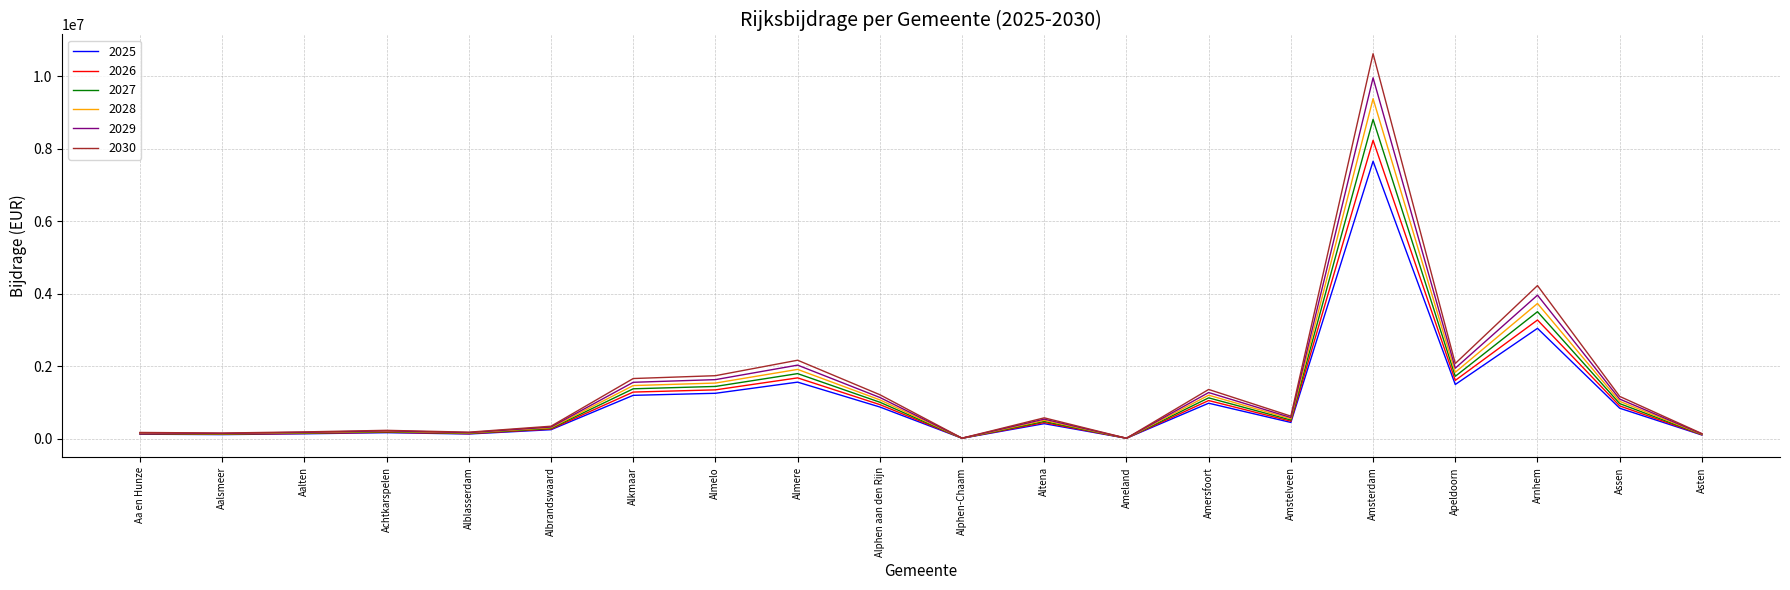

List the series in order of their peak value, highest first.

2030, 2029, 2028, 2027, 2026, 2025